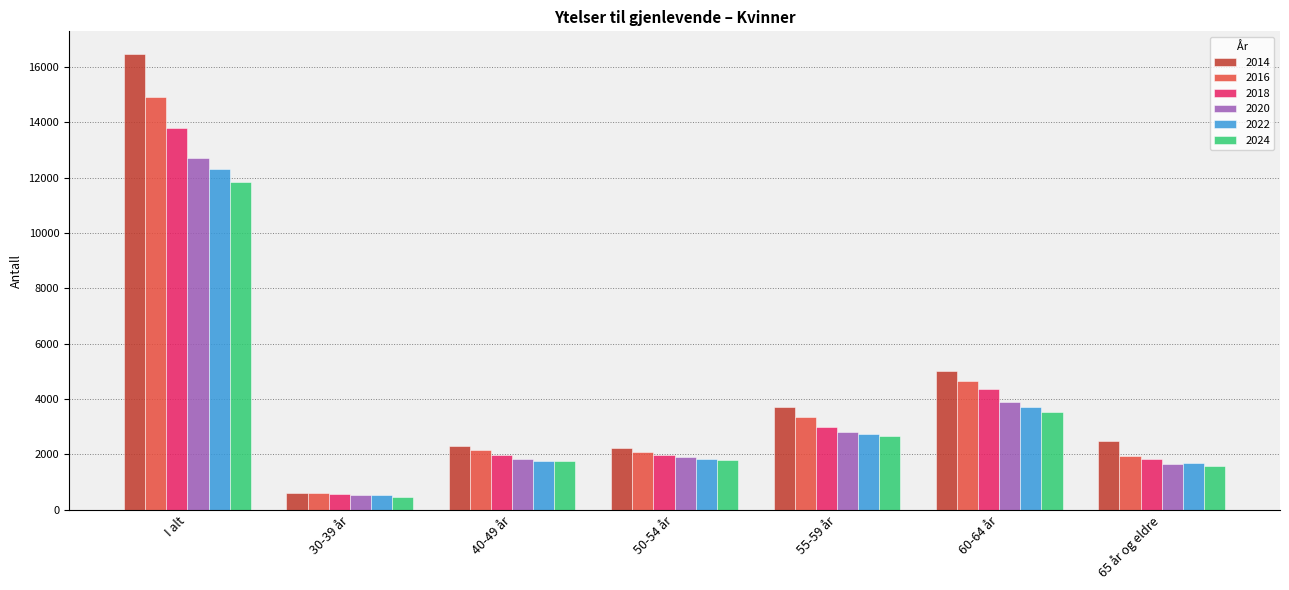

How many data points does each series have?

7